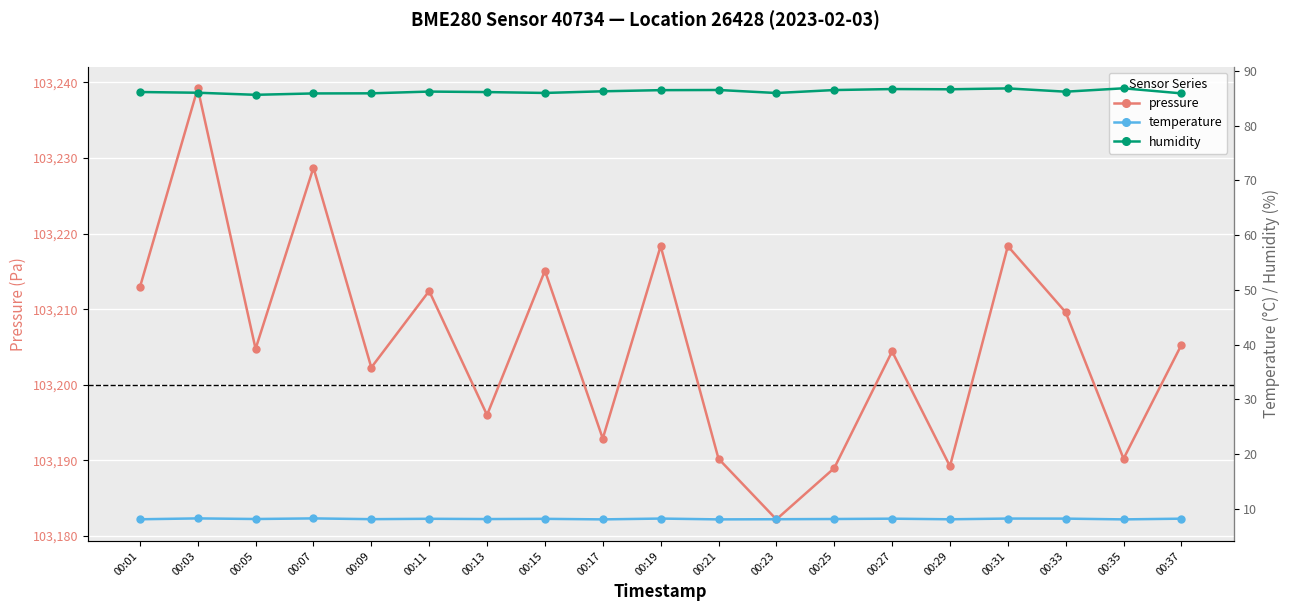

What is the difference between the pressure values at 00:27 and 00:29?

15.2